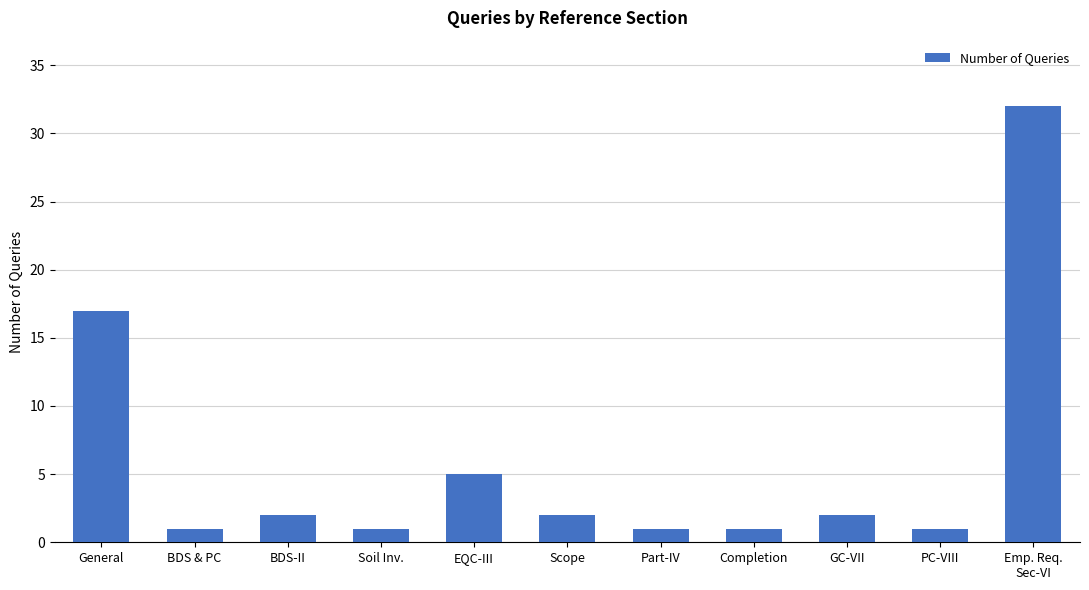

What is the difference between the second highest and second lowest values?

16